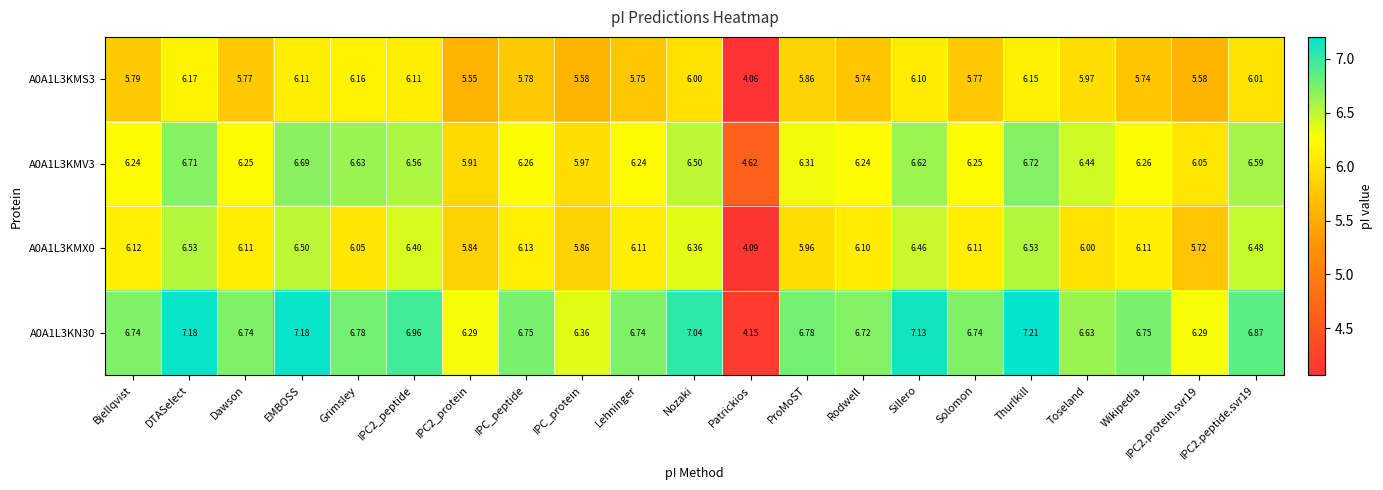

At which label does A0A1L3KMX0 first exceed 6?

Bjellqvist